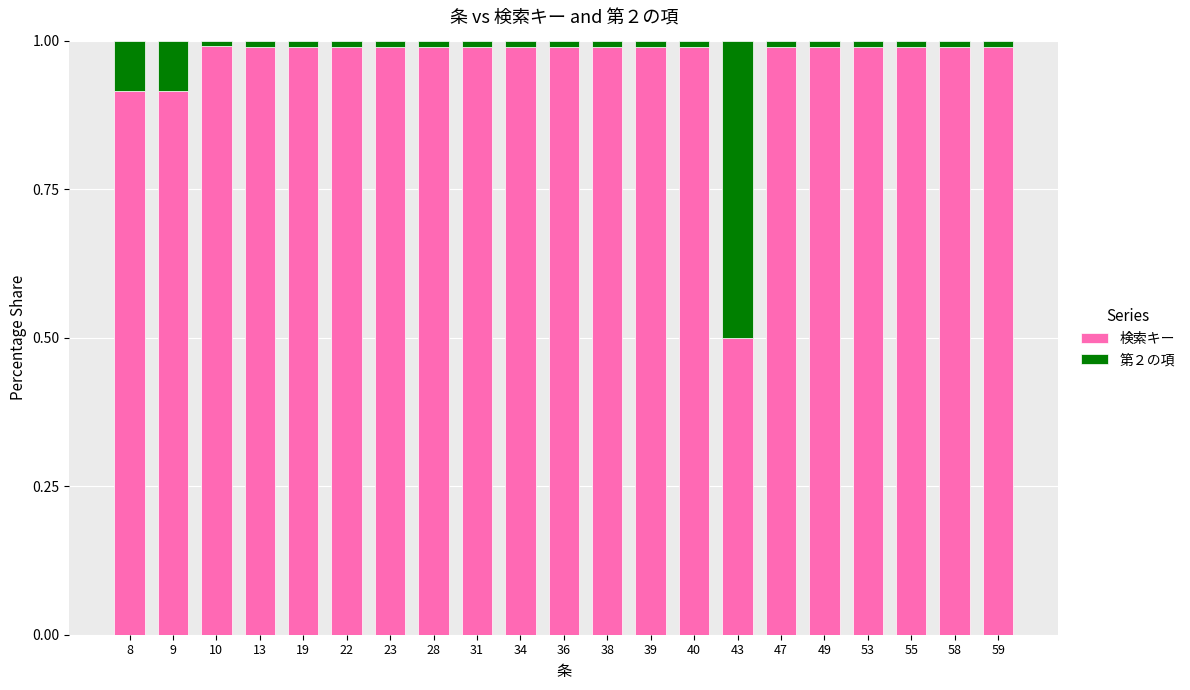

What is the average value of the 検索キー series?

1.0